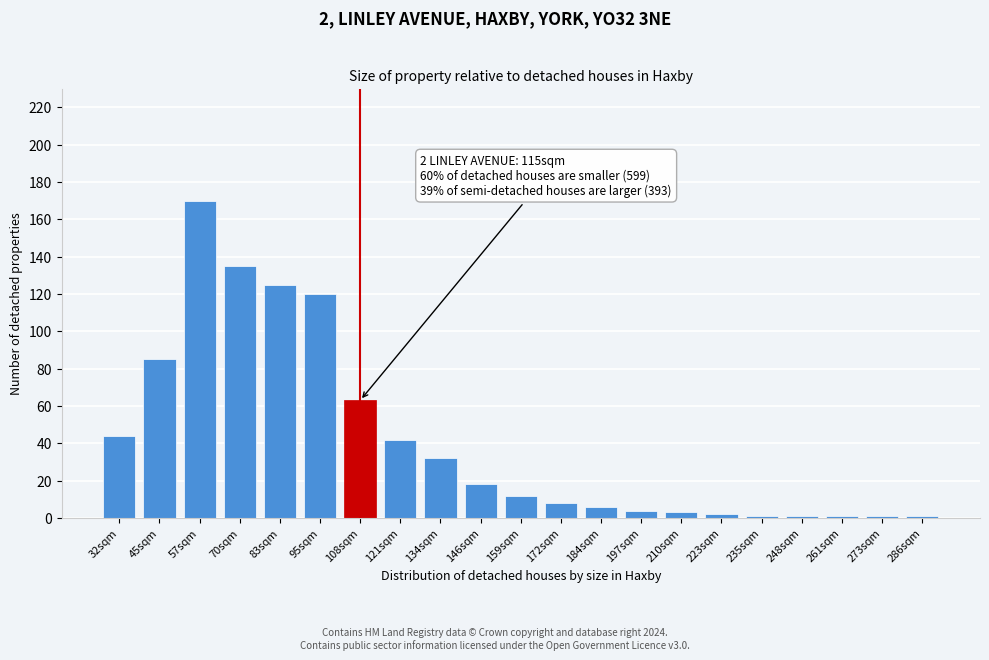

Reading left to right, what are all the values shown in this chart?

32sqm=44	45sqm=85	57sqm=170	70sqm=135	83sqm=125	95sqm=120	108sqm=63	121sqm=42	134sqm=32	146sqm=18	159sqm=12	172sqm=8	184sqm=6	197sqm=4	210sqm=3	223sqm=2	235sqm=1	248sqm=1	261sqm=1	273sqm=1	286sqm=1